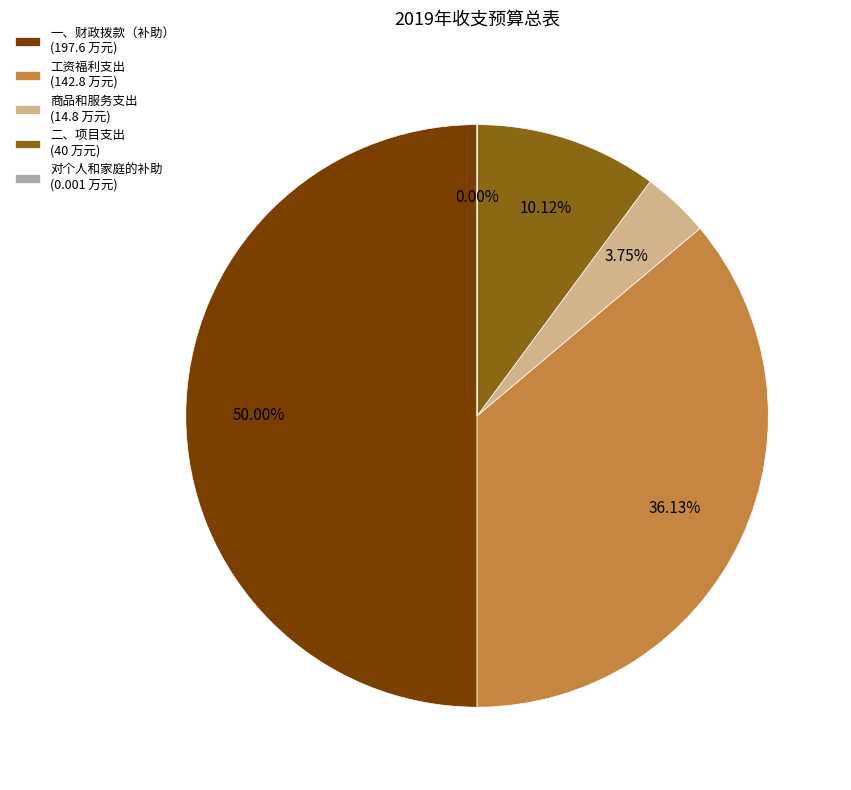

To the nearest percent, what portion does 一、财政拨款（补助） represent?

50%